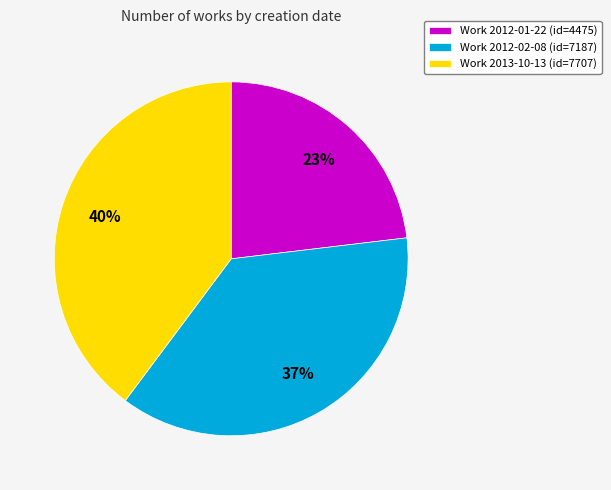

To the nearest percent, what is the difference between the Work 2012-02-08 (id=7187) and Work 2013-10-13 (id=7707) slice percentages?

3%